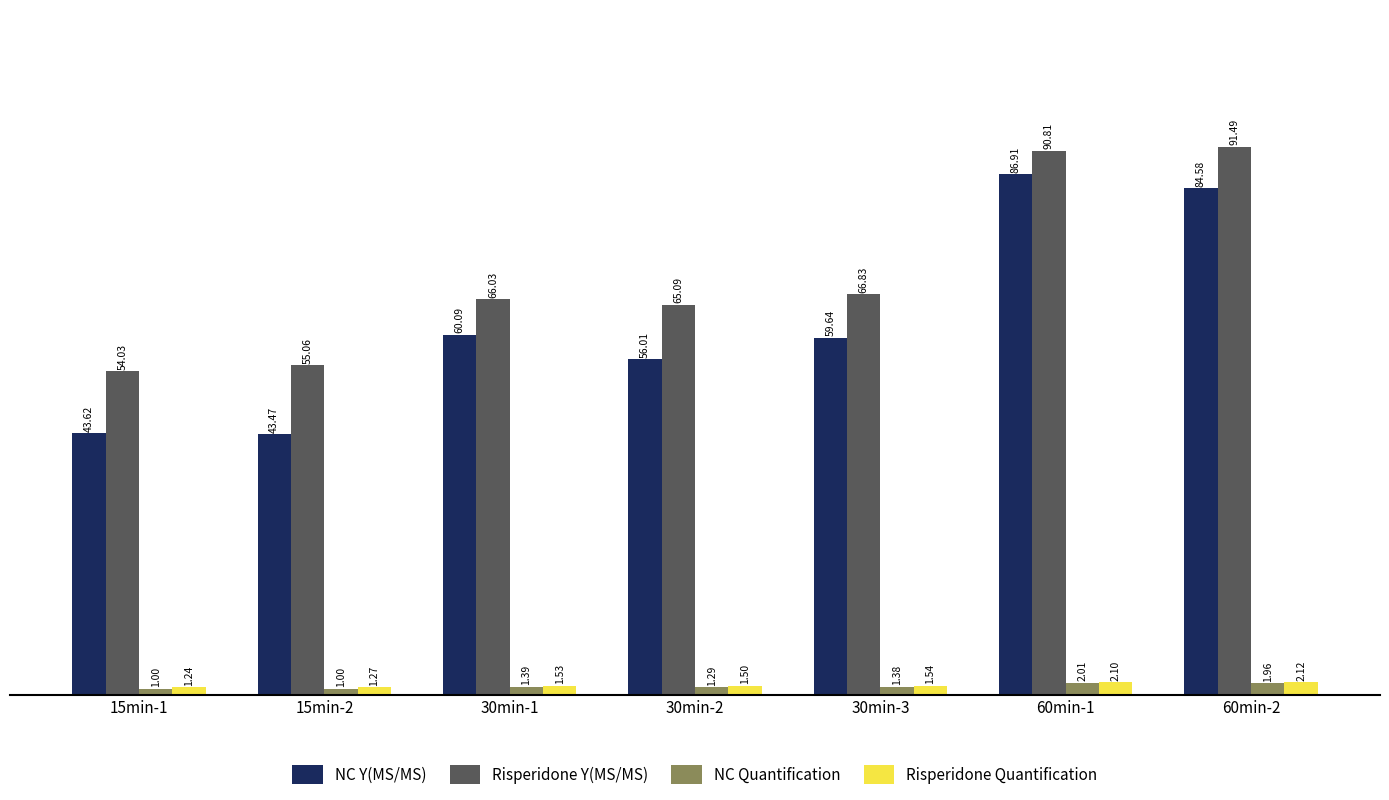

Rank the series at 15min-1 from lowest to highest value.

NC Quantification, Risperidone Quantification, NC Y(MS/MS), Risperidone Y(MS/MS)